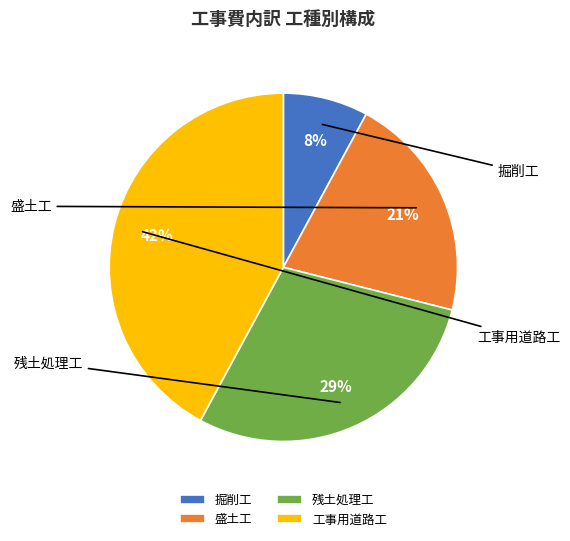

Is it true that 掘削工 is 23% of the pie?

False